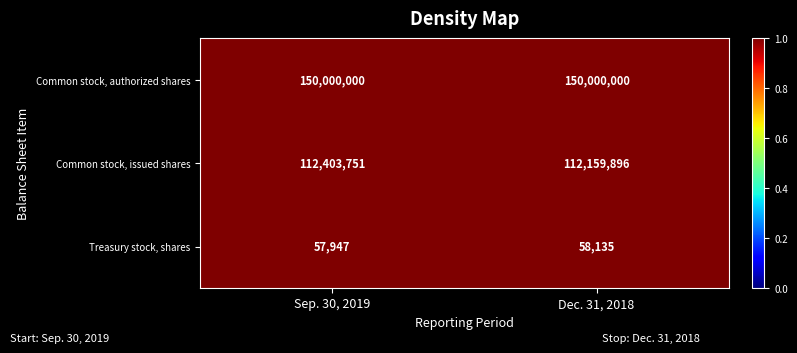

Reading right to left, what are all the values shown in this chart?

Common stock, authorized shares: Dec. 31, 2018=150000000	Sep. 30, 2019=150000000
Common stock, issued shares: Dec. 31, 2018=112159896	Sep. 30, 2019=112403751
Treasury stock, shares: Dec. 31, 2018=58135	Sep. 30, 2019=57947